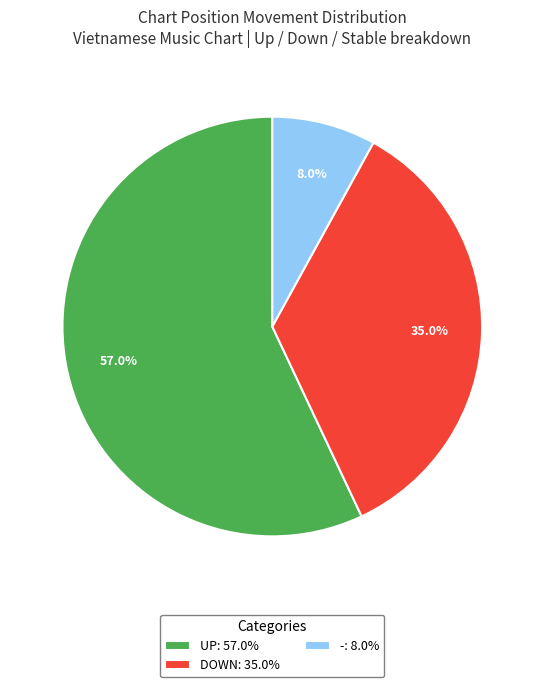

How many slices are in this pie chart?

3